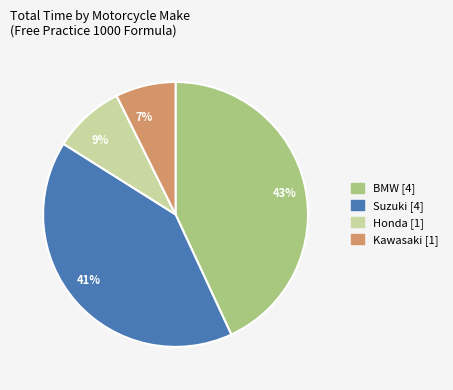

Is it true that 41% is 33% of the pie?

False